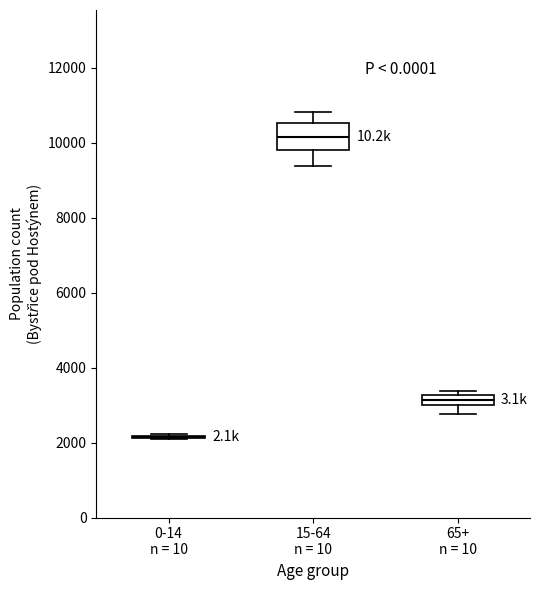

Where is the upper edge of the box for 15-64 n = 10 on the y-axis? The values are not printed on the chart, so give them approximately, as read against the axis.

10600